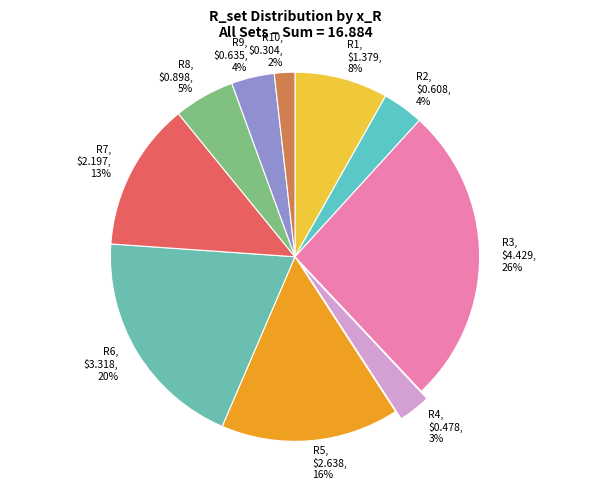

Does R3 represent more than half of the total?

No